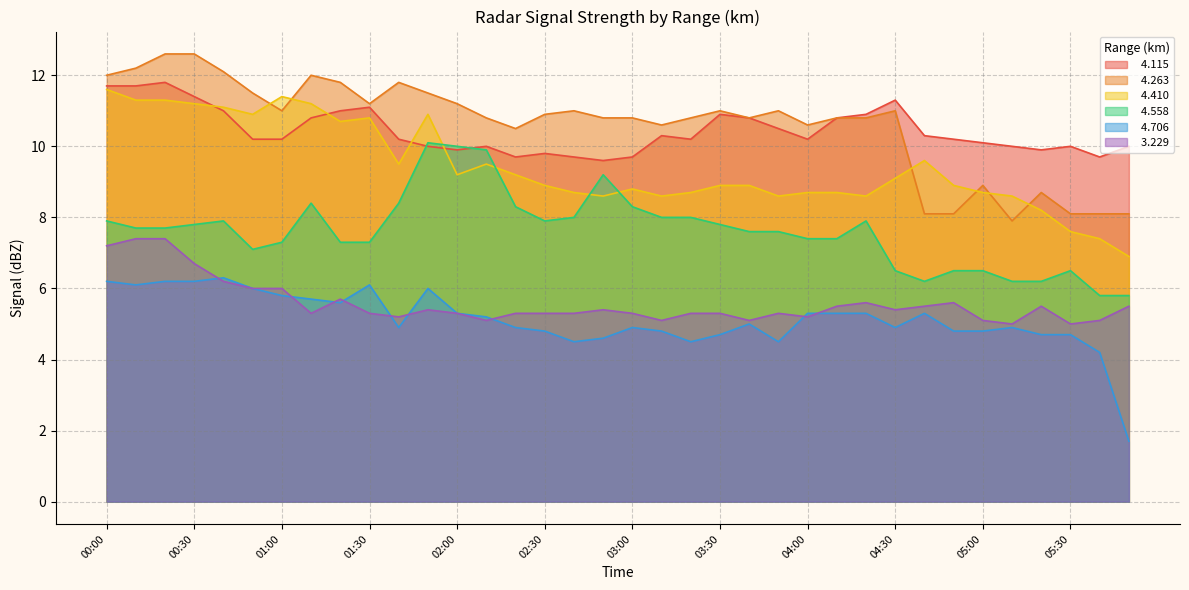

How many interior local valleys does the   3.229 series have?

9